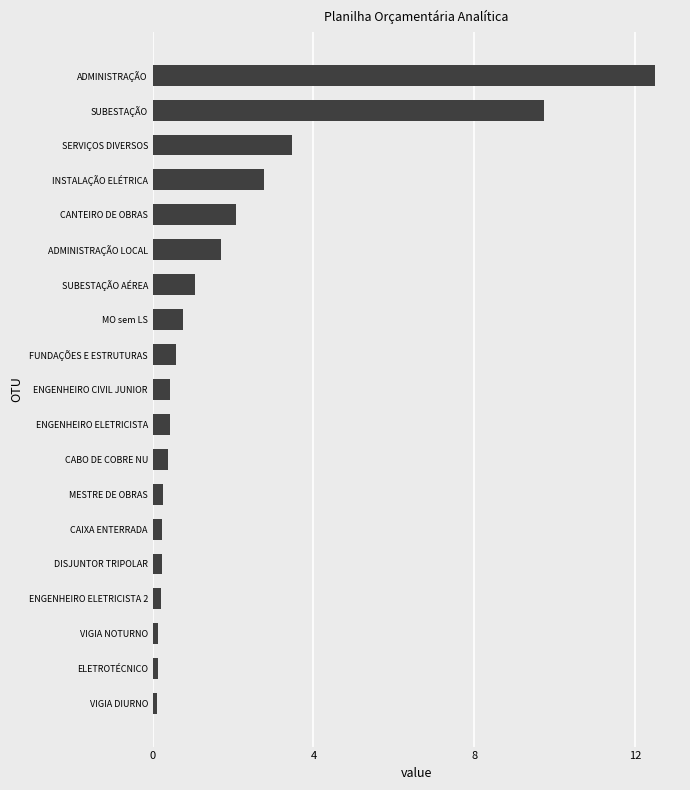

What is the difference between the maximum and minimum values?

12.4